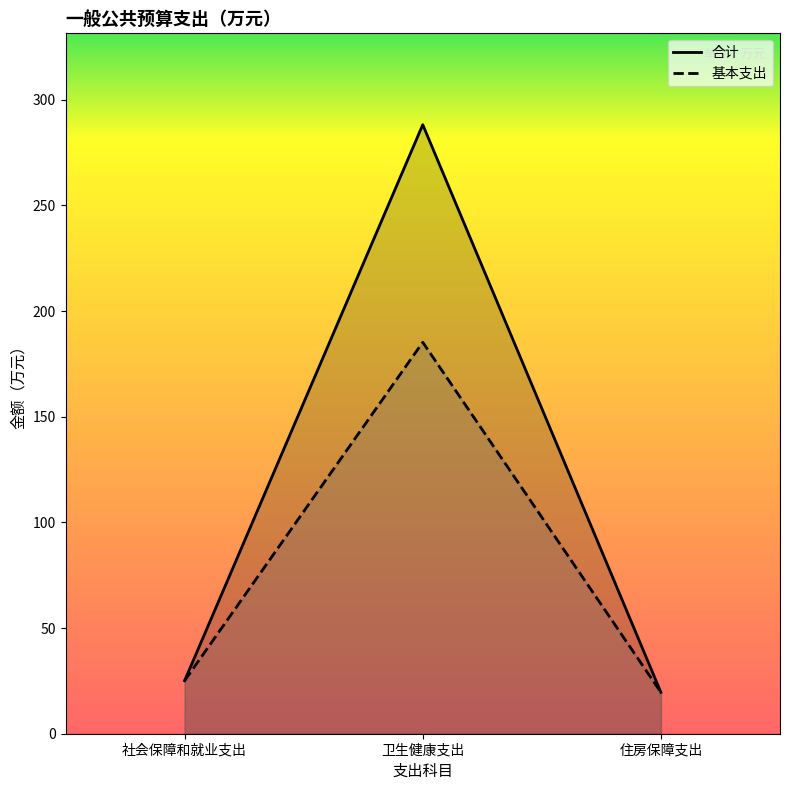

Is it true that 基本支出 equals 25.1 at 社会保障和就业支出?

True